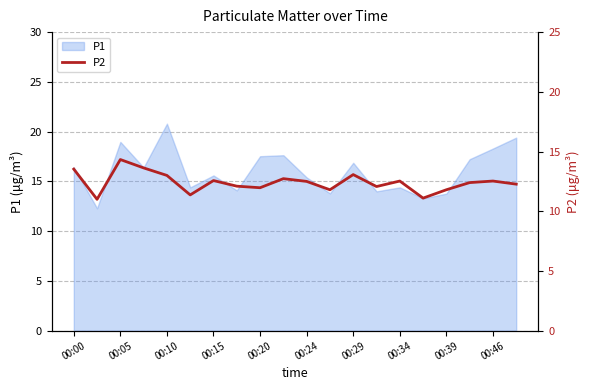

At which label does P1 first exceed 16?

00:00